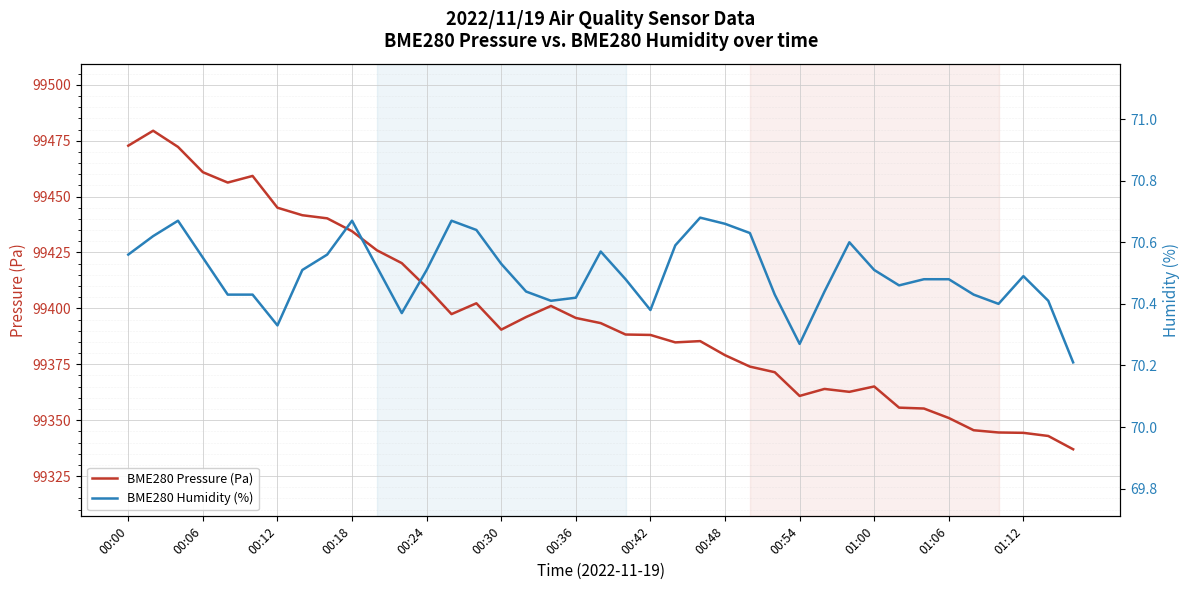

Rank the series by their maximum value, from highest to lowest.

BME280 Pressure (Pa), BME280 Humidity (%)